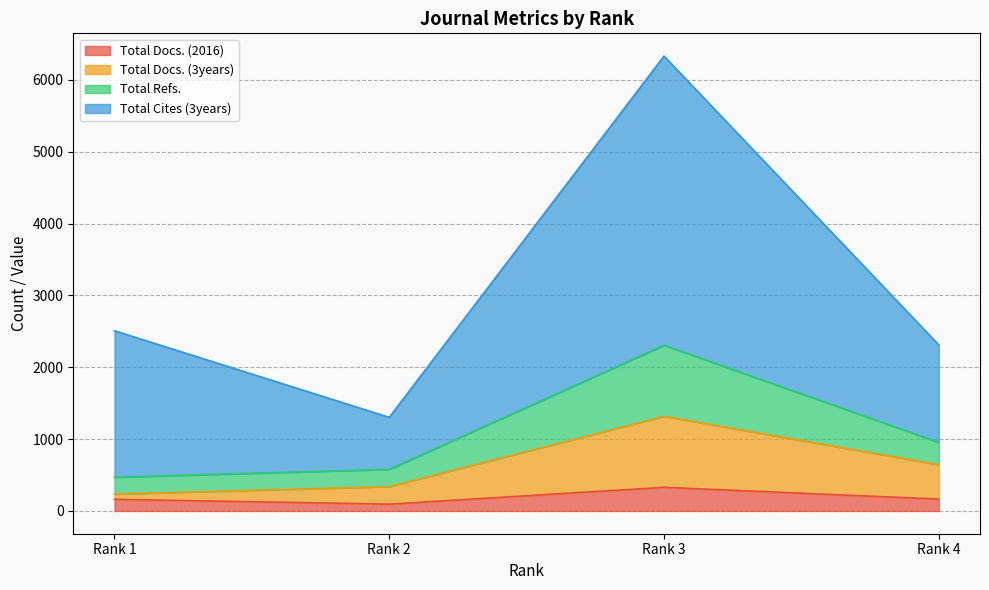

What is the difference between the Total Docs. (3years) values at Rank 1 and Rank 4?

409